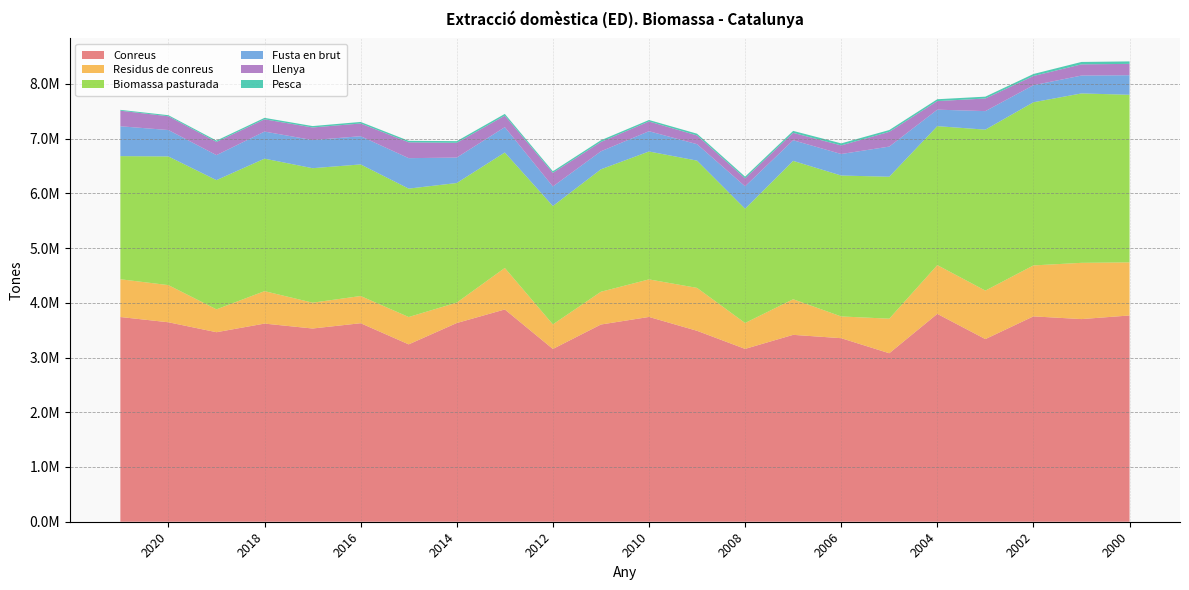

Reading right to left, transcribe all the data shown in this chart.

Conreus: 2000=3767958	2001=3701675	2002=3751394	2003=3336241	2004=3796839	2005=3077628	2006=3352919	2007=3413966	2008=3157397	2009=3487696	2010=3740905	2011=3602622	2012=3156098	2013=3877660	2014=3629841	2015=3239956	2016=3626238	2017=3529459	2018=3619572	2019=3461854	2020=3643557	2021=3739639
Residus de conreus: 2000=969921	2001=1027683	2002=930721	2003=886148	2004=891153	2005=631621	2006=397165	2007=650252	2008=472950	2009=783960	2010=685862	2011=598370	2012=449123	2013=758559	2014=373018	2015=499648	2016=496988	2017=472202	2018=592675	2019=418011	2020=678665	2021=689848
Biomassa pasturada: 2000=3061336	2001=3094708	2002=2980410	2003=2939983	2004=2538270	2005=2592944	2006=2574012	2007=2527648	2008=2087777	2009=2324888	2010=2336484	2011=2236984	2012=2161843	2013=2108950	2014=2184558	2015=2345692	2016=2403848	2017=2456546	2018=2420228	2019=2360282	2020=2350520	2021=2249369
Fusta en brut: 2000=357223	2001=326311	2002=311597	2003=338312	2004=301006	2005=550584	2006=393116	2007=376757	2008=409205	2009=300088	2010=370299	2011=328676	2012=357093	2013=462352	2014=464829	2015=556056	2016=515472	2017=513535	2018=494737	2019=456694	2020=482430	2021=545140
Llenya: 2000=207455	2001=204528	2002=167659	2003=230520	2004=156835	2005=269417	2006=157304	2007=135090	2008=145181	2009=159873	2010=177851	2011=170792	2012=249119	2013=210589	2014=269728	2015=289770	2016=232059	2017=230444	2018=223970	2019=241419	2020=251293	2021=284449
Pesca: 2000=44946	2001=43966	2002=36913	2003=33690	2004=33681	2005=32879	2006=36998	2007=35754	2008=31285	2009=31714	2010=27234	2011=30902	2012=28417	2013=31562	2014=30217	2015=26988	2016=28366	2017=25306	2018=26474	2019=23942	2020=19588	2021=15358